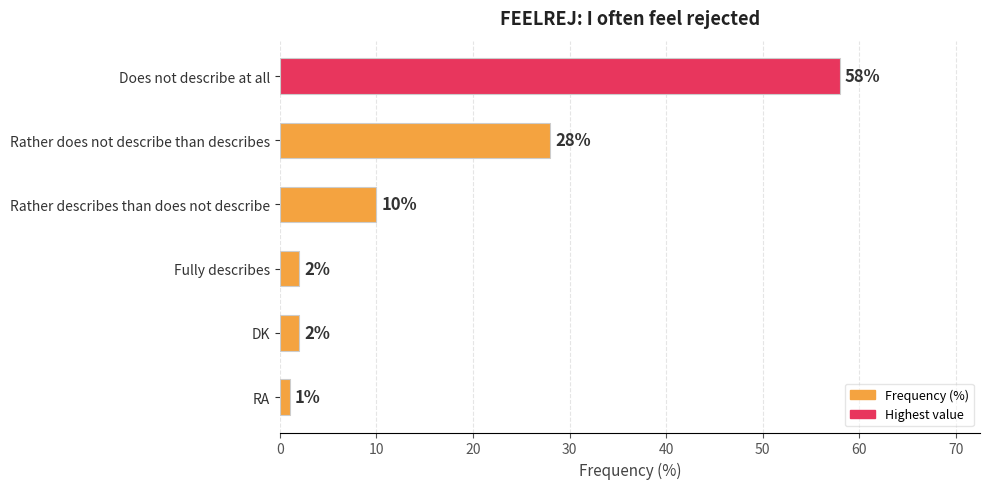

What is the difference between the maximum and minimum values?

57